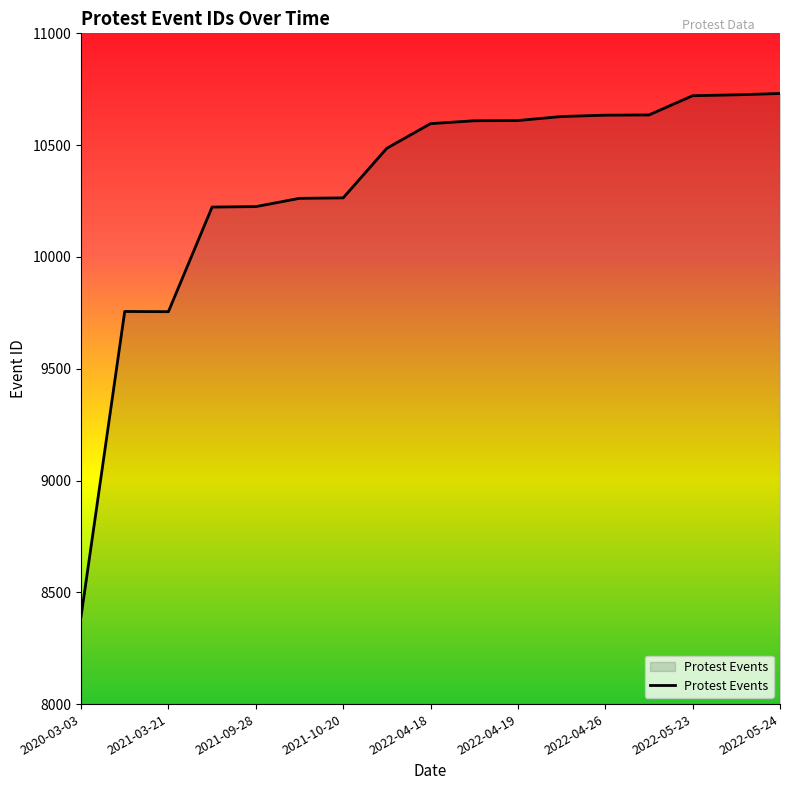

What is the smallest value displayed?

8391